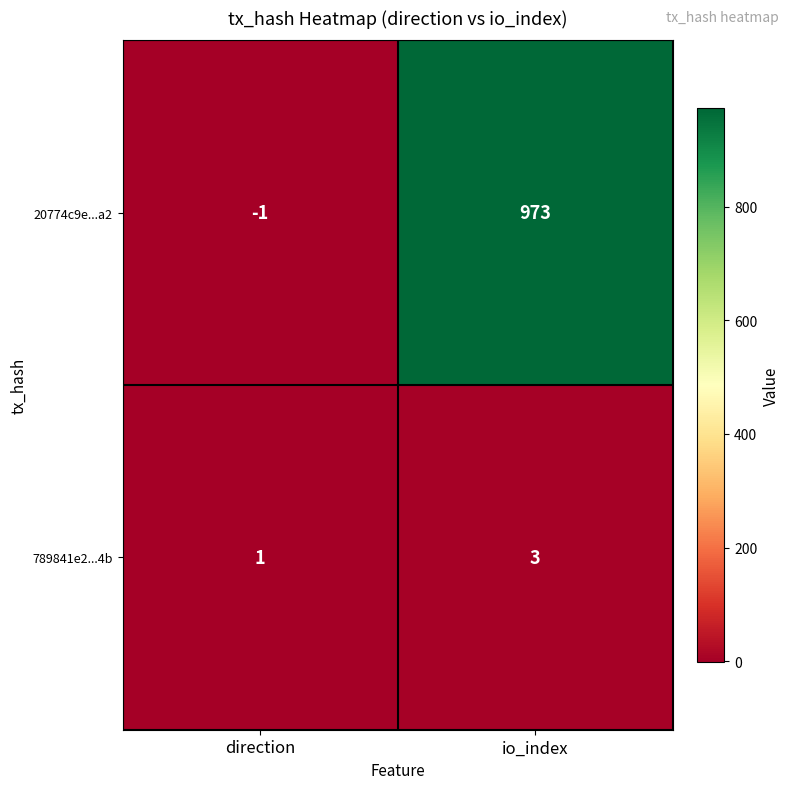

The 789841e2...4b series shows 1 at direction. True or false?

True